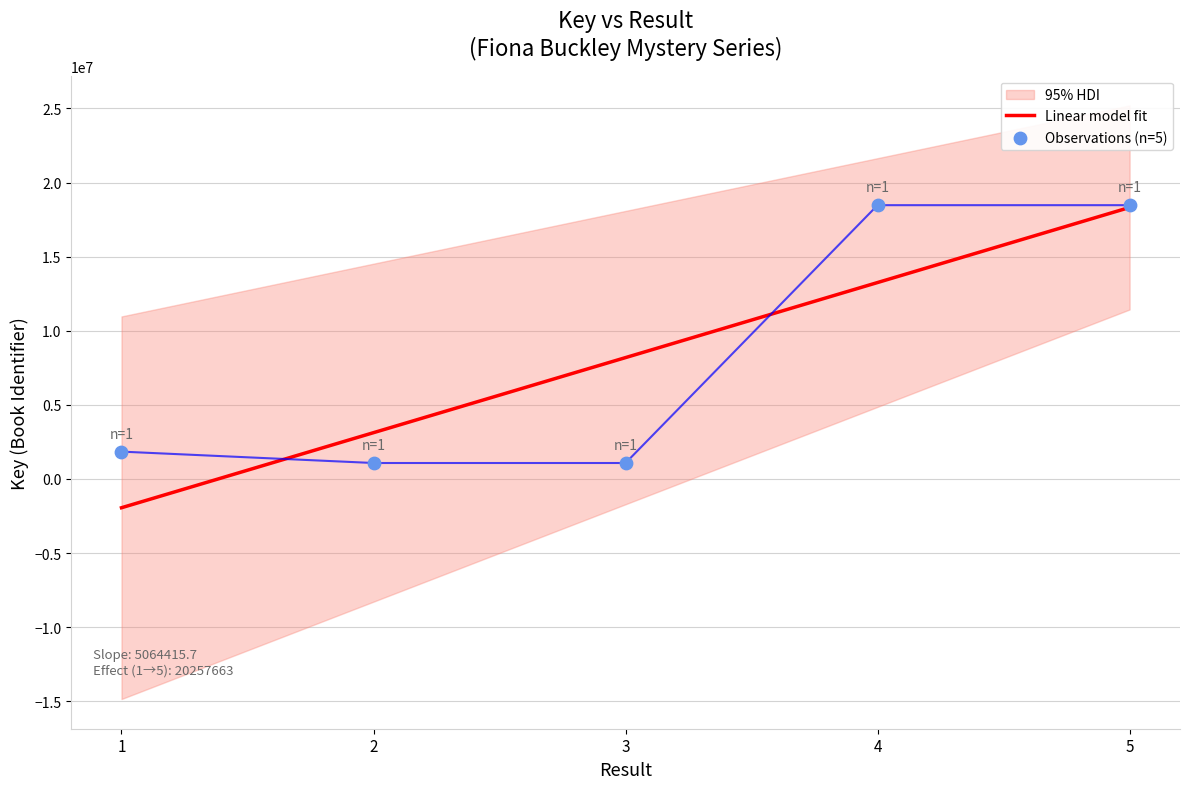

Between 5 and 1, which is larger?

5